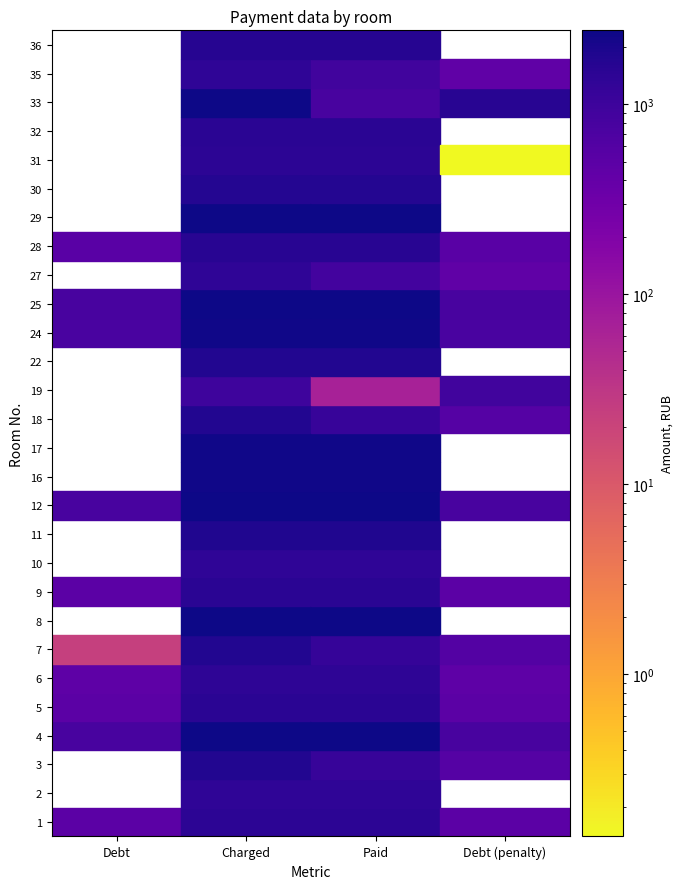

Reading left to right, list all the values displayed in this chart.

1: 495.3	1485.9	1485.9	495.3
2: 0.0	1379.0	1379.0	0.0
3: 0.0	1773.5	1182.3	591.1
4: 789.0	2367.1	2361.4	794.6
5: 506.4	1519.0	1519.0	506.4
6: 463.3	1390.0	1390.0	463.3
7: 23.4	1795.6	1220.5	598.5
8: 0.0	2451.9	2451.9	0.0
9: 500.2	1500.6	1500.6	500.2
10: 0.0	1382.6	1382.6	0.0
11: 0.0	1814.0	1814.0	0.0
12: 805.0	2415.0	2415.0	805.0
16: 0.0	2322.8	2322.8	0.0
17: 0.0	2330.2	2330.2	0.0
18: 0.0	1769.8	1179.8	589.9
19: 0.0	1006.0	67.5	938.5
22: 0.0	1795.6	1795.6	0.0
24: 771.8	2315.4	2315.4	771.8
25: 792.7	2378.1	2378.1	792.7
27: 0.0	1342.1	894.7	447.4
28: 527.2	1581.7	1581.7	527.2
29: 0.0	2418.7	2418.7	0.0
30: 0.0	1707.1	1707.1	0.0
31: 0.0	1478.5	1475.2	0.1
32: 0.0	1544.8	1544.8	0.0
33: 0.0	2400.2	800.1	1600.2
35: 0.0	1367.9	911.9	456.0
36: 0.0	1614.9	1614.9	0.0